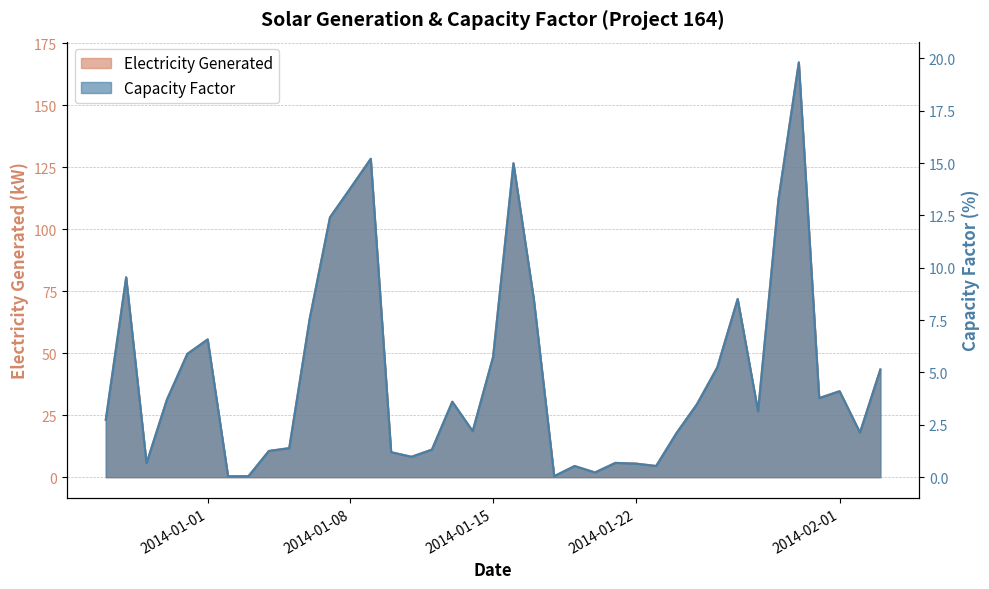

Reading left to right, extract all data points from this chart.

Electricity Generated: 23.2	80.6	5.6	31.3	49.7	55.6	0.4	0.4	10.6	11.7	63.8	104.8	116.6	128.4	10.1	8.2	11.1	30.5	18.6	48.5	126.6	71.8	0.4	4.5	1.9	5.8	5.5	4.5	17.8	29.4	44.3	71.9	26.6	112.0	167.3	31.9	34.7	18.0	43.4
Capacity Factor: 2.7	9.5	0.7	3.7	5.9	6.6	0.0	0.0	1.3	1.4	7.5	12.4	13.8	15.2	1.2	1.0	1.3	3.6	2.2	5.7	15.0	8.5	0.0	0.5	0.2	0.7	0.6	0.5	2.1	3.5	5.2	8.5	3.1	13.3	19.8	3.8	4.1	2.1	5.1